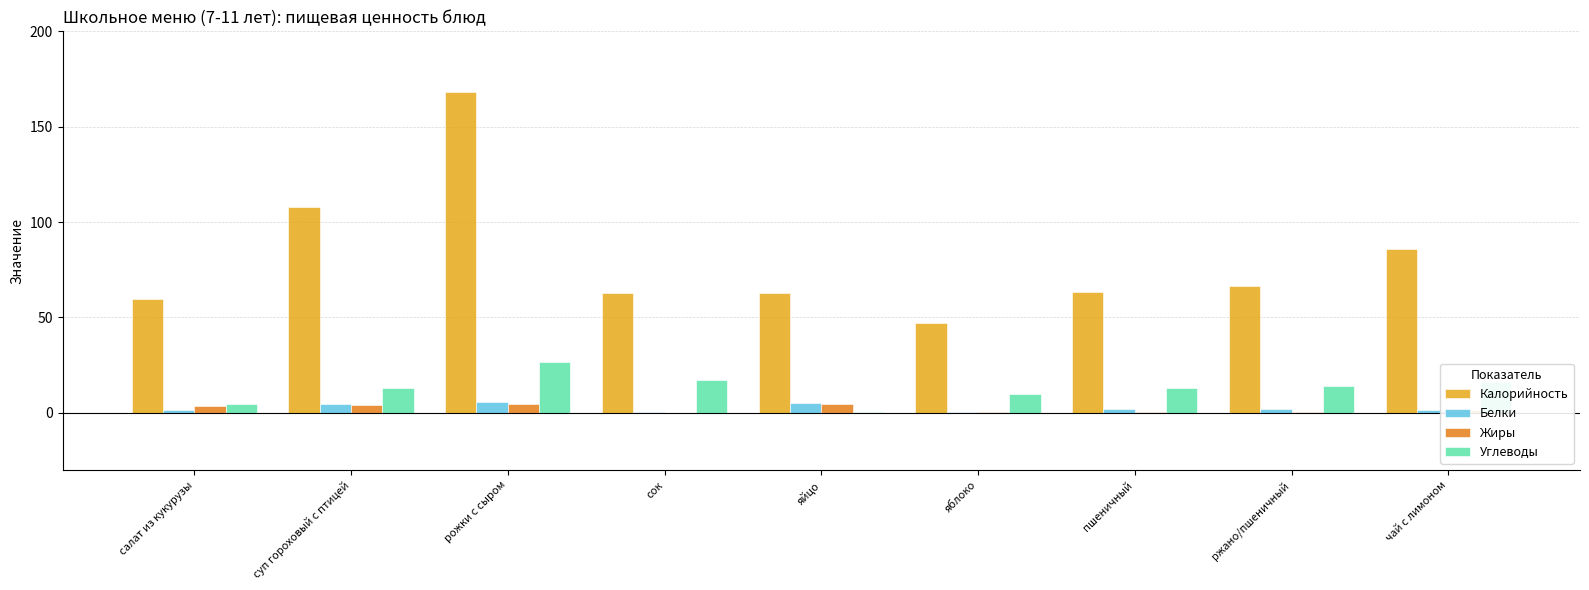

Is it true that Калорийность equals 117.7 at чай с лимоном?

False